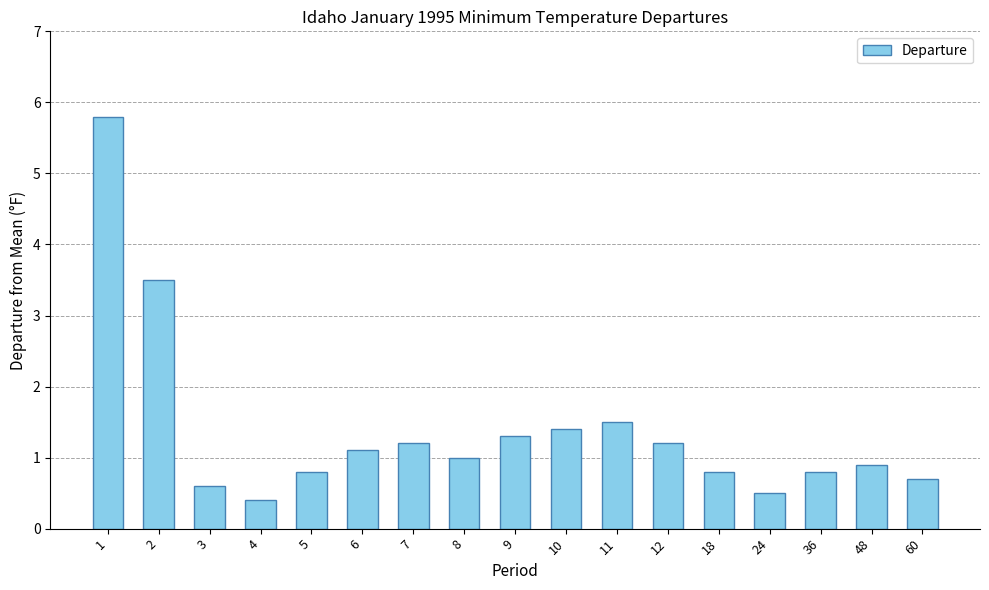

What is the difference between the maximum and minimum values?

5.4